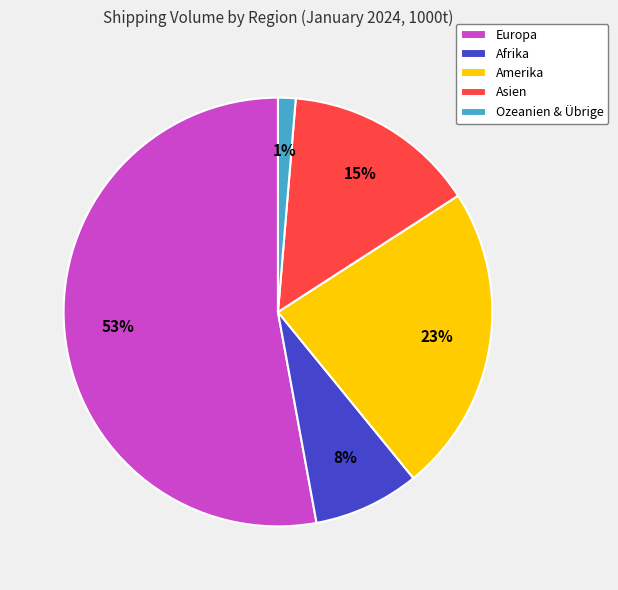

Between Europa and Asien, which is larger?

Europa